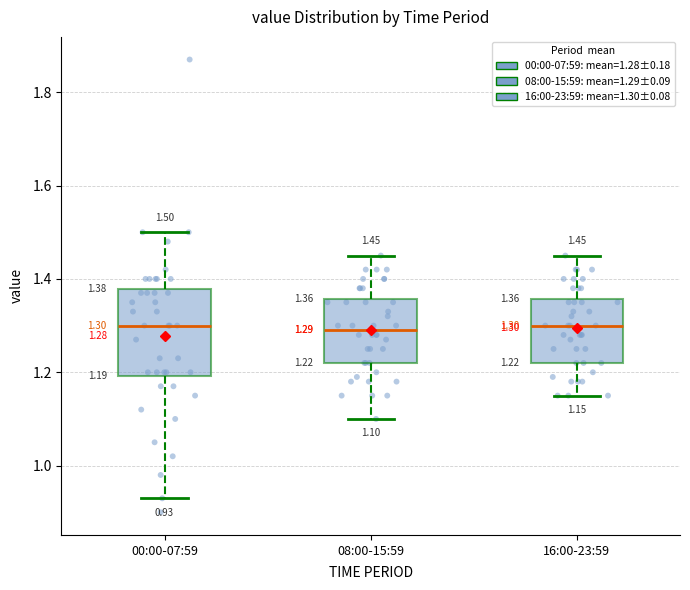

Which box is the tallest, from its lower edge to its upper edge?

00:00-07:59